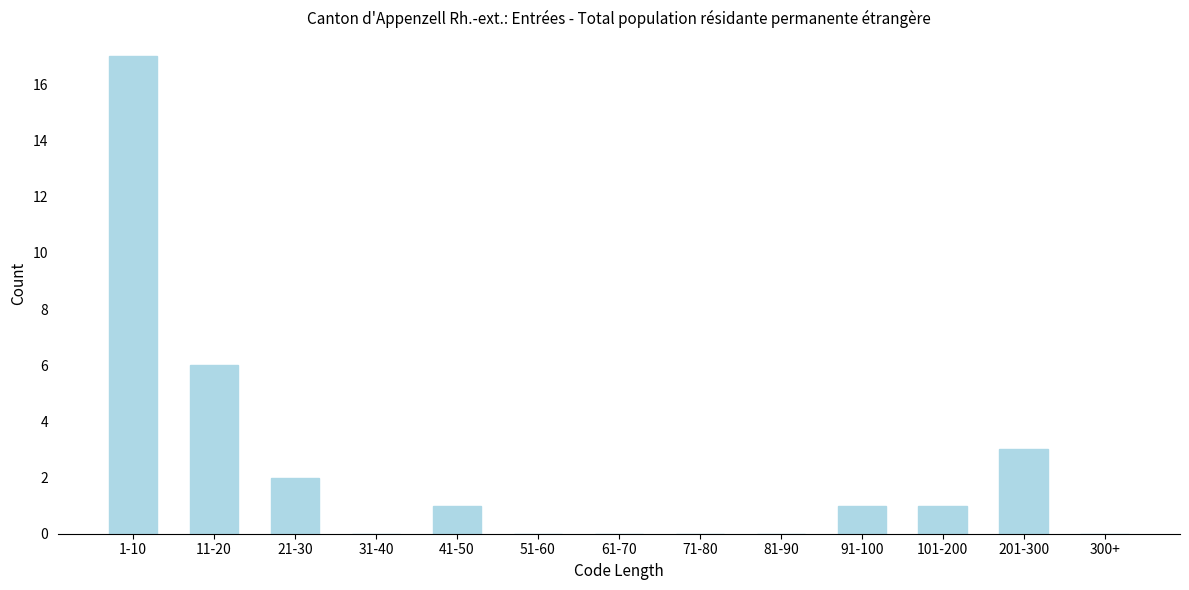

Reading right to left, extract all data points from this chart.

300+=0	201-300=3	101-200=1	91-100=1	81-90=0	71-80=0	61-70=0	51-60=0	41-50=1	31-40=0	21-30=2	11-20=6	1-10=17